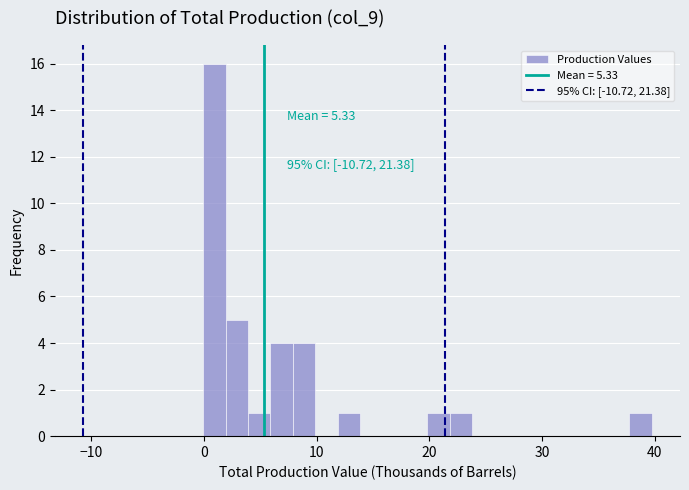

Read against the x-axis, roughly where is the centre of the tallest bar?

1